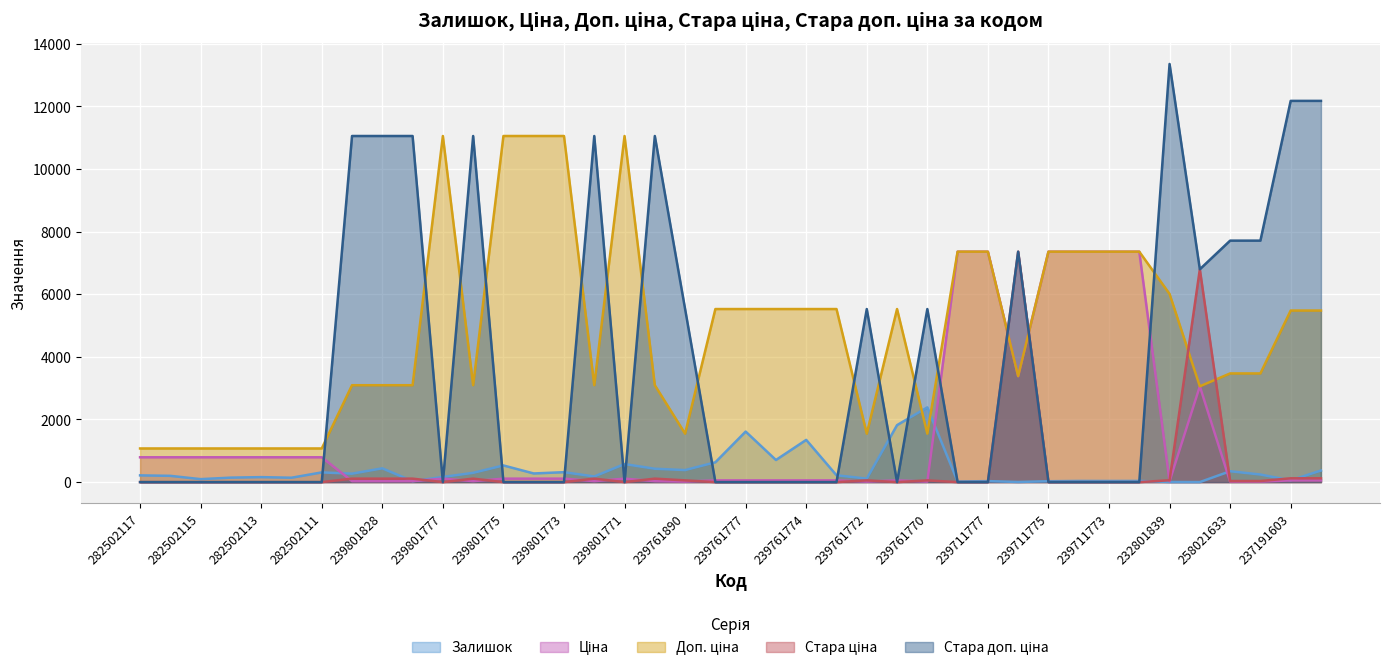

Which label corresponds to the largest value in the chart?

232801839